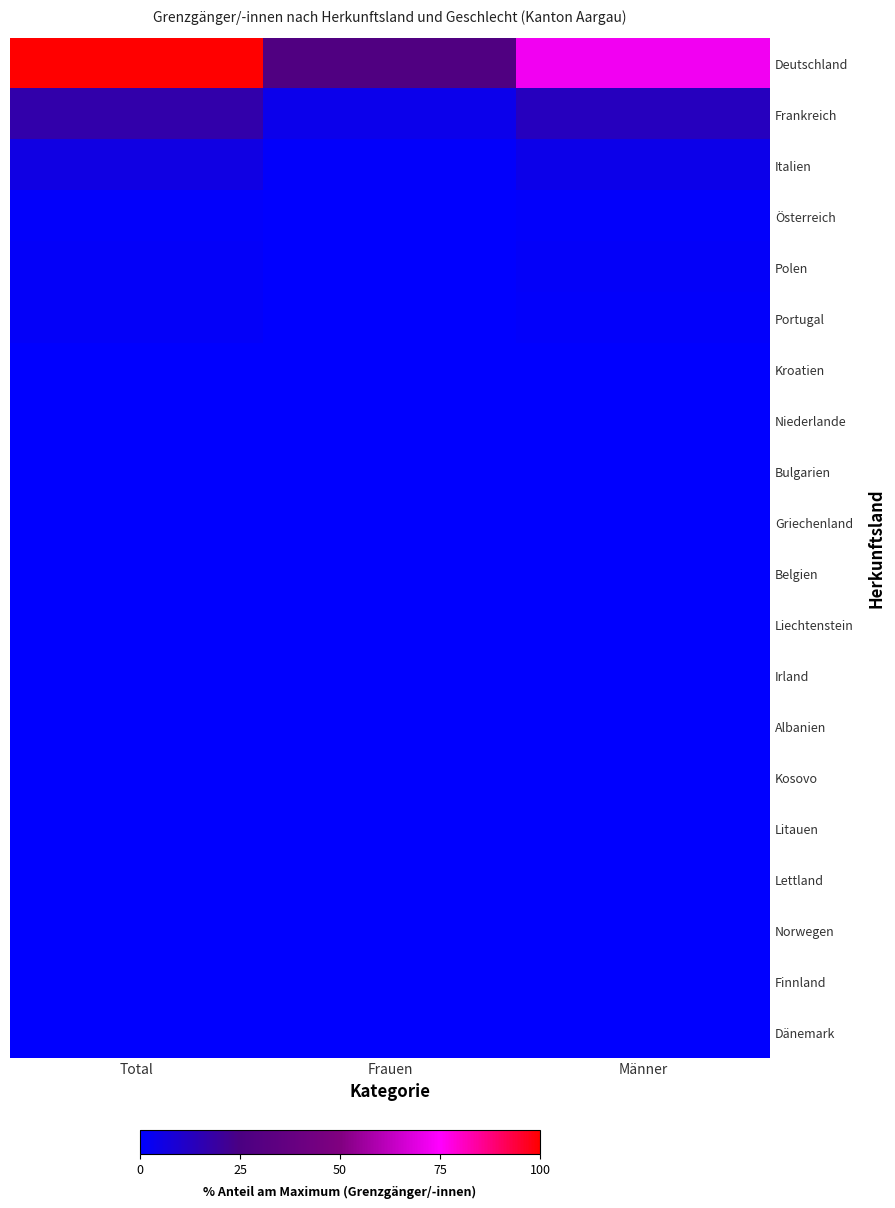

Between Männer and Total, which is larger?

Total